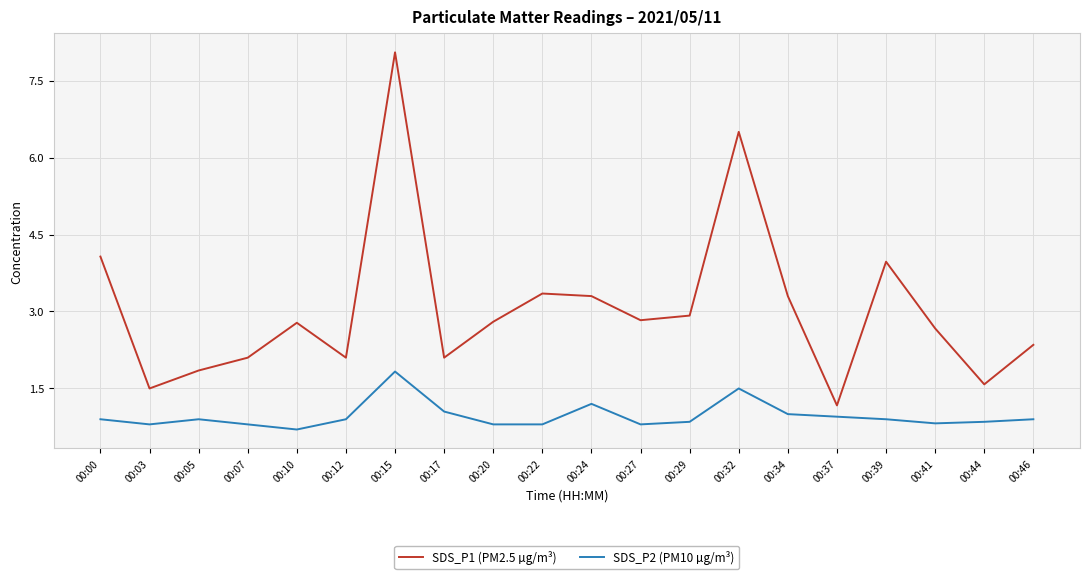

What is the difference between the SDS_P1 (PM2.5 µg/m³) values at 00:00 and 00:20?

1.3